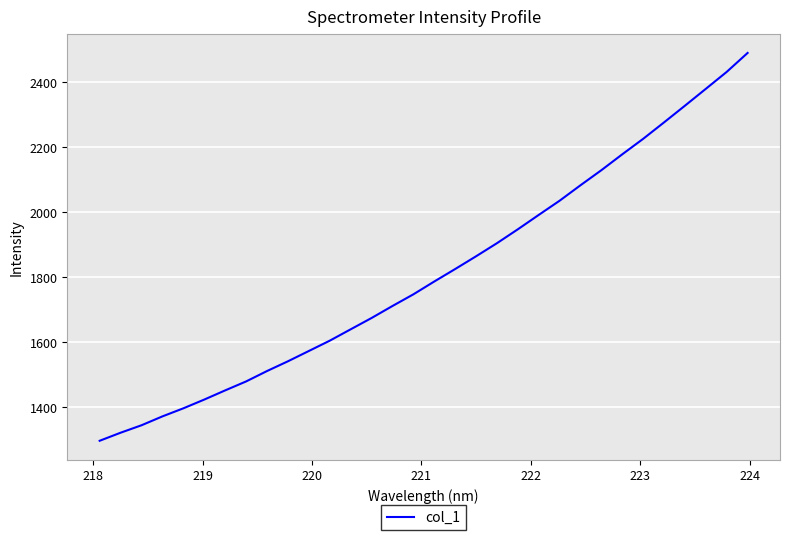

What is the maximum value shown in the chart?

2490.9